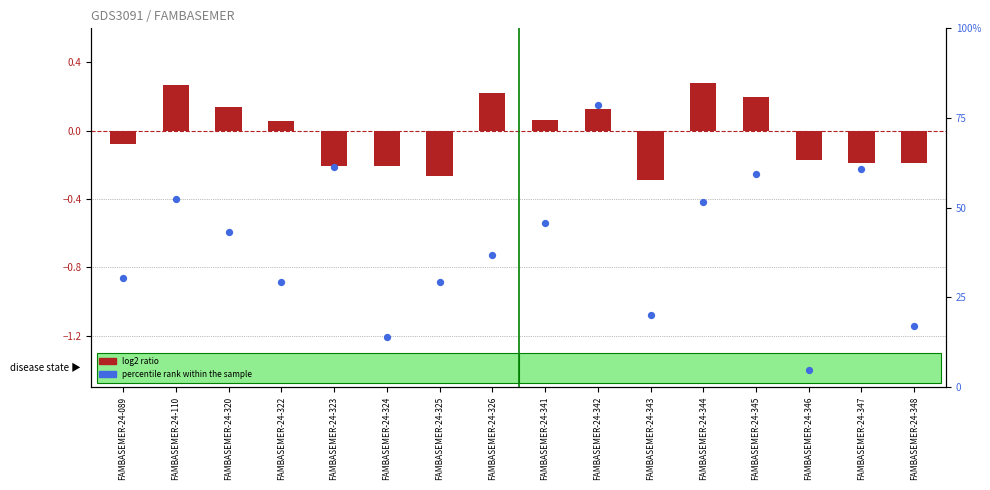

At how many categories does at least one series exceed 69?

1